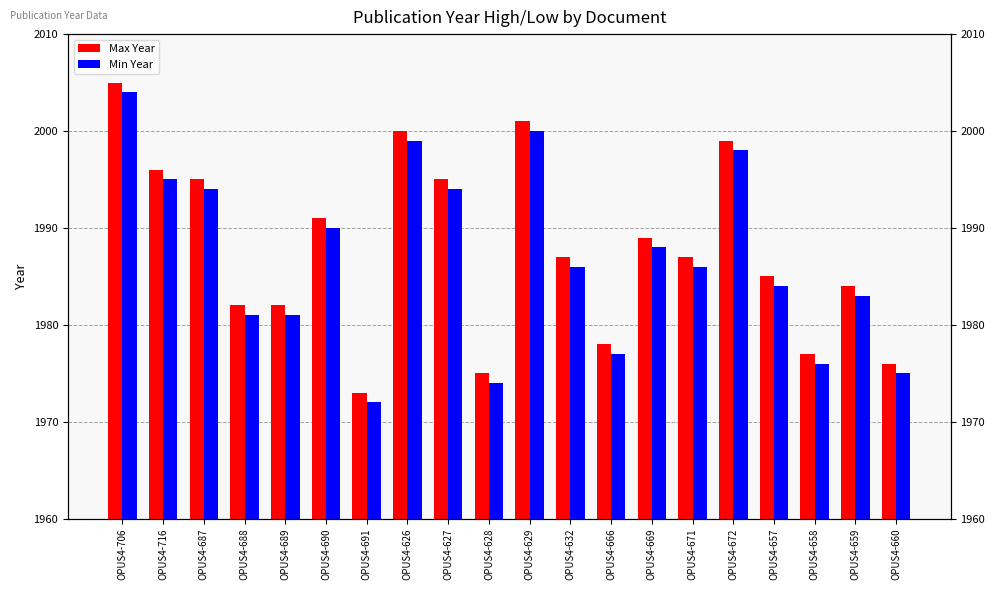

True or false: Min Year has a value of 680 at OPUS4-666.

False